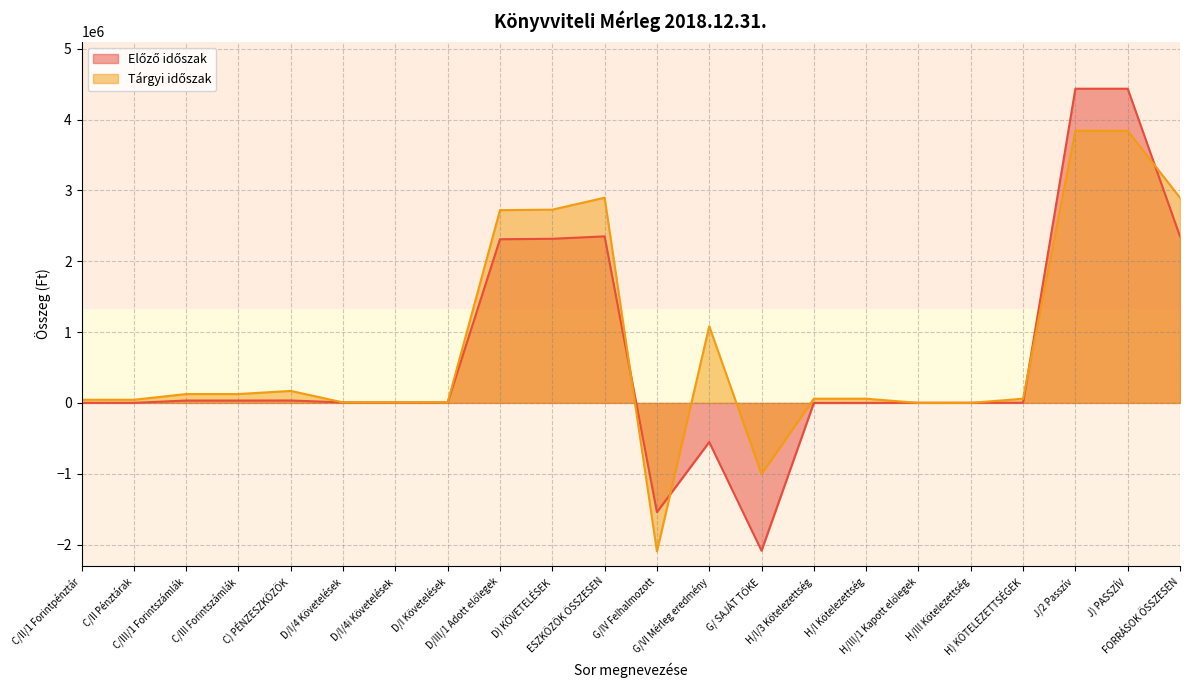

True or false: Tárgyi időszak and Előző időszak intersect in this chart.

True